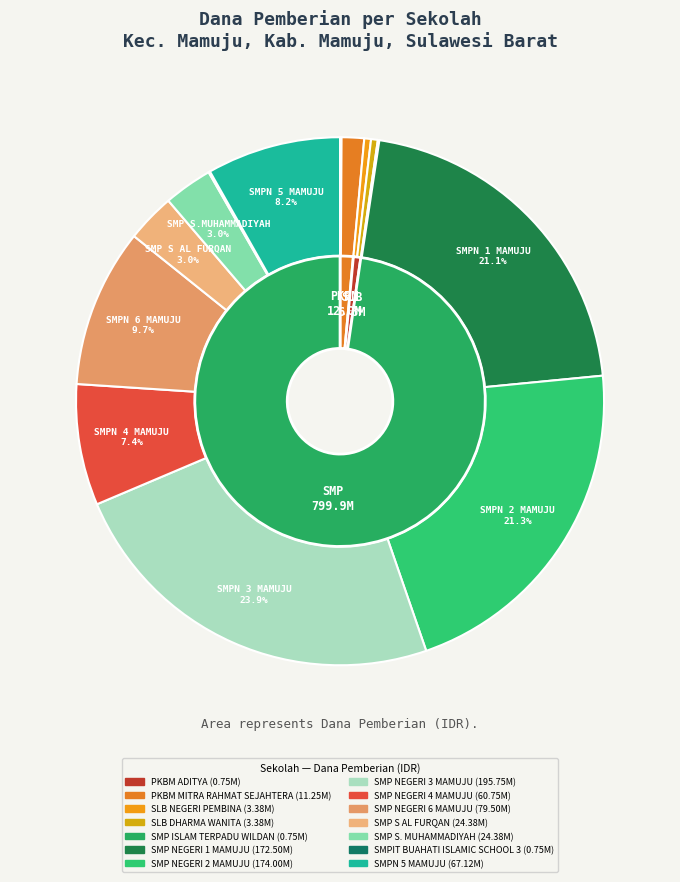

How many segments does this pie chart have?

14